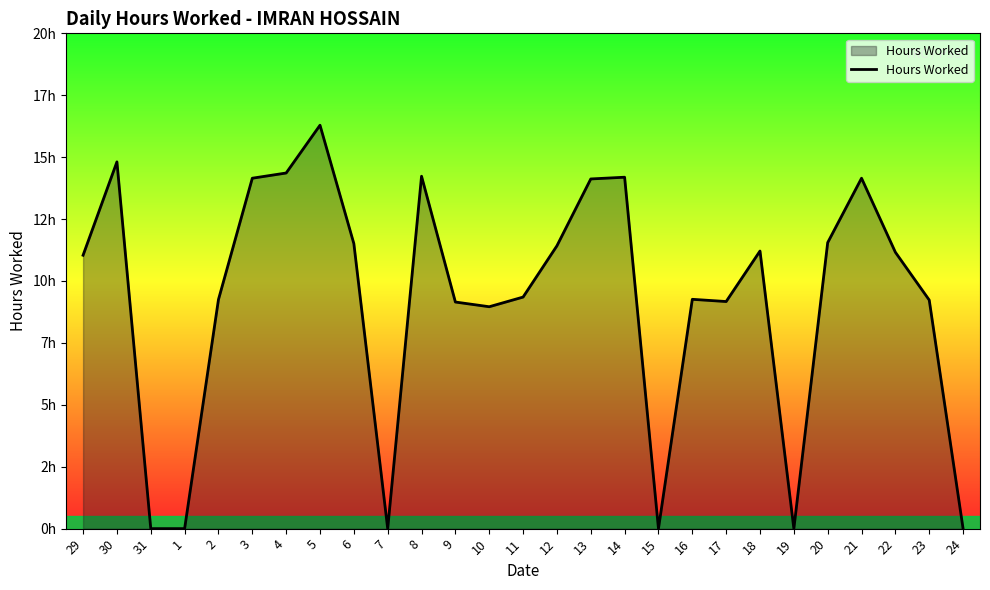

Between 24 and 17, which is larger?

17